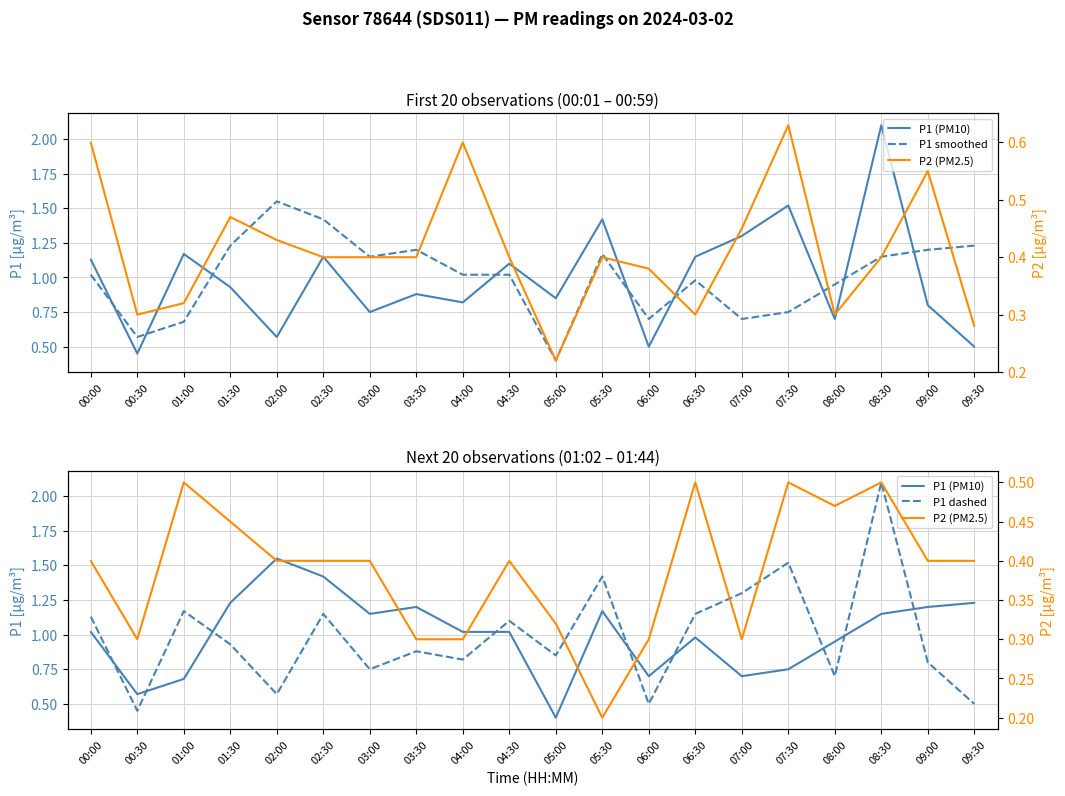

How many lines are shown in the chart?

4